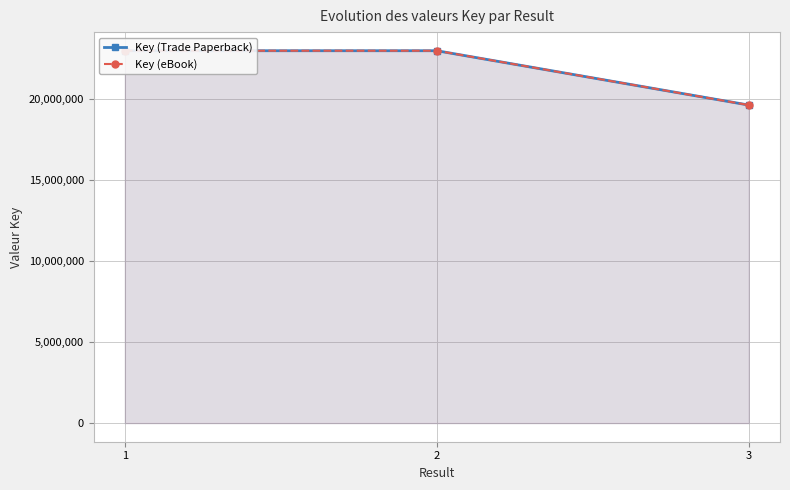

Reading left to right, list all the values displayed in this chart.

Key (Trade Paperback): 1=22957256	2=22957095	3=19606830
Key (eBook): 1=22957256	2=22957095	3=19606830